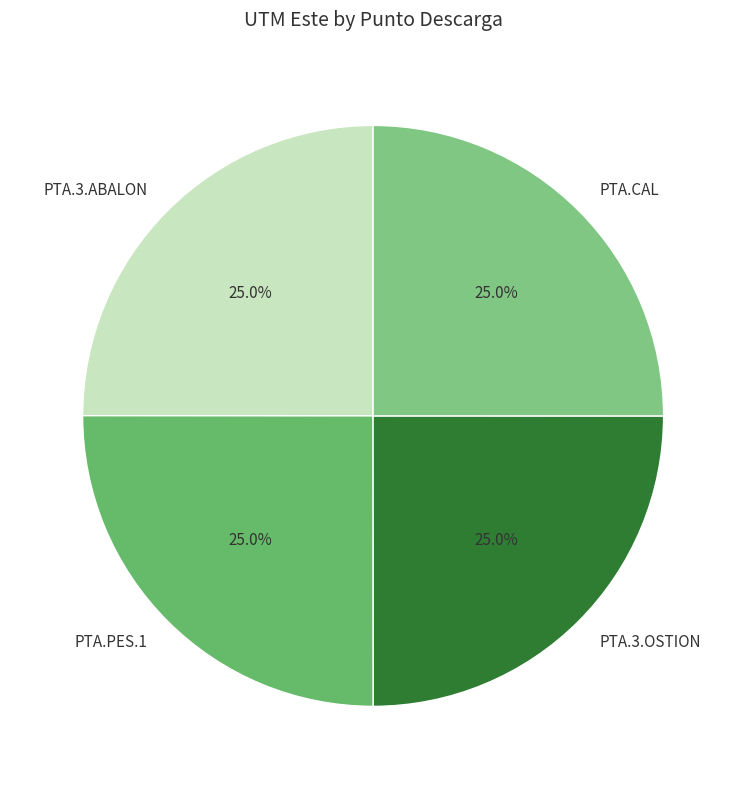

Is it true that PTA.PES.1 is 25% of the pie?

True